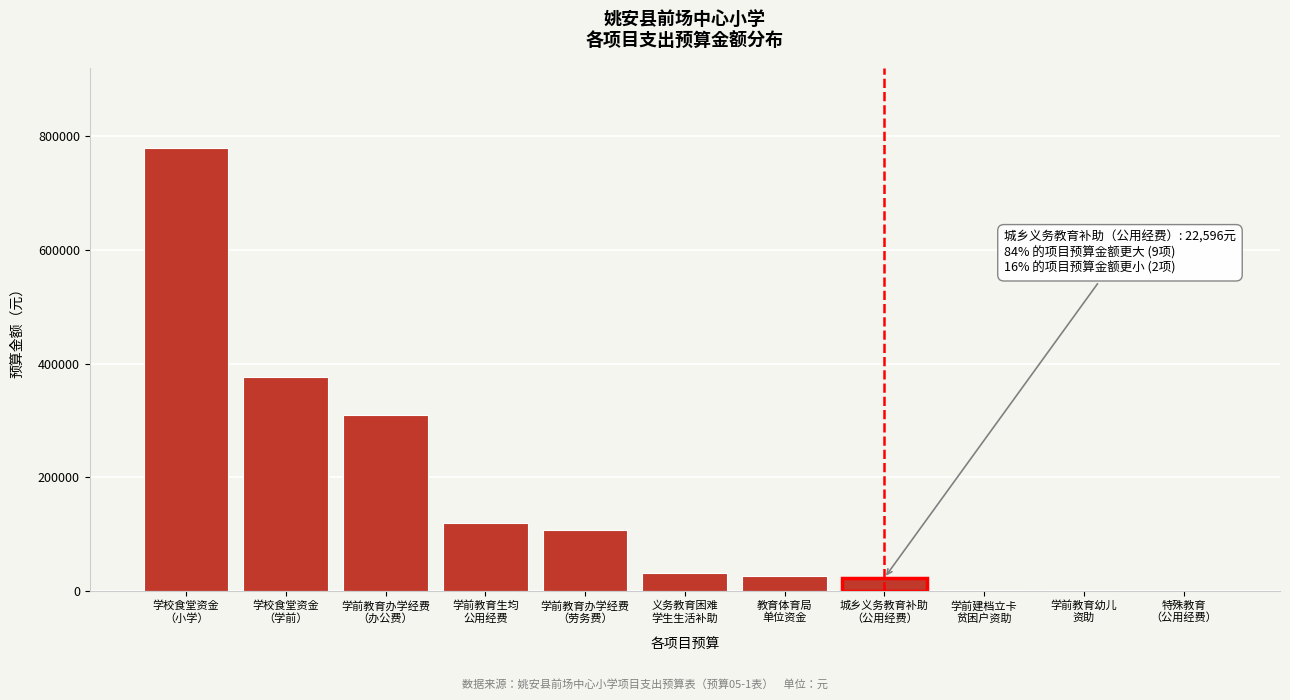

What is the sum of all values?

1776232.8